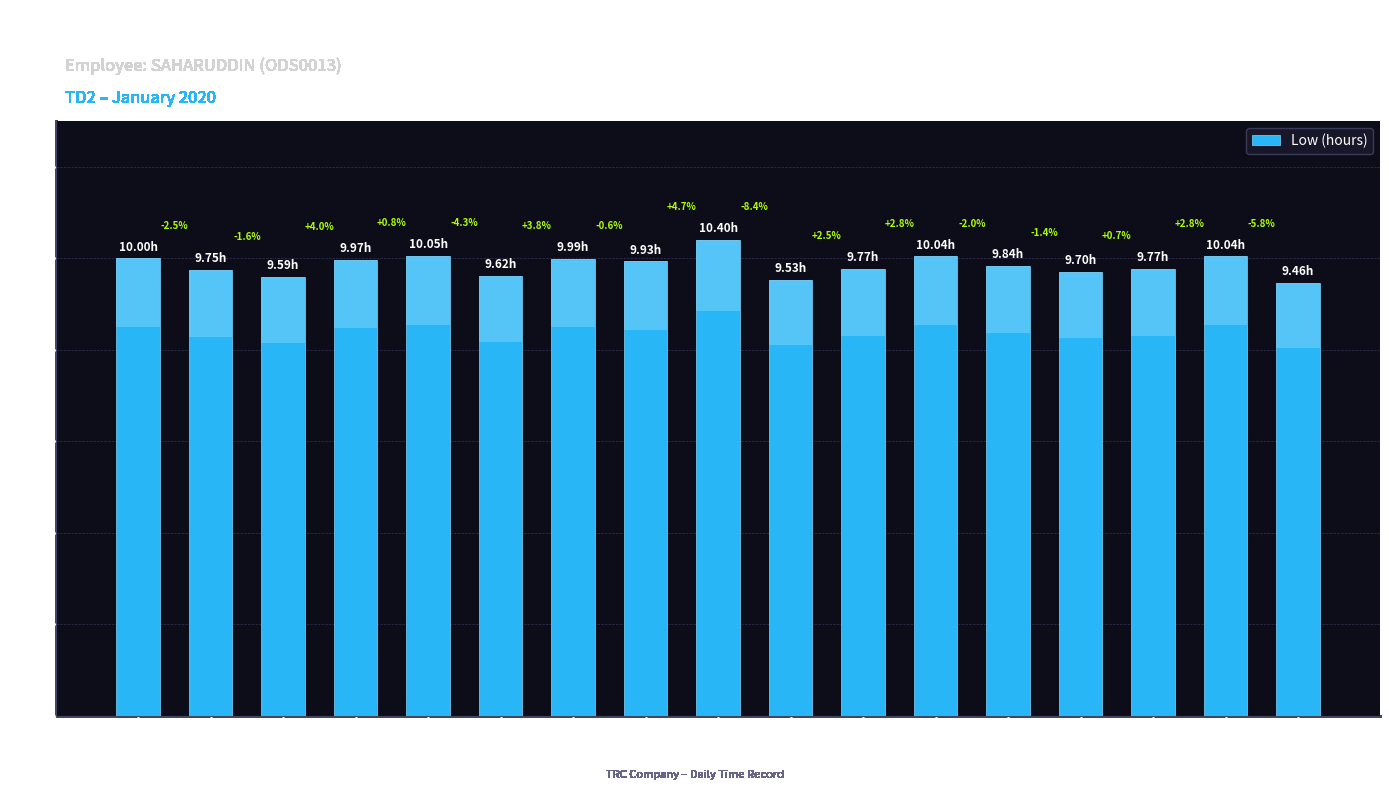

What is the maximum value shown in the chart?

10.4